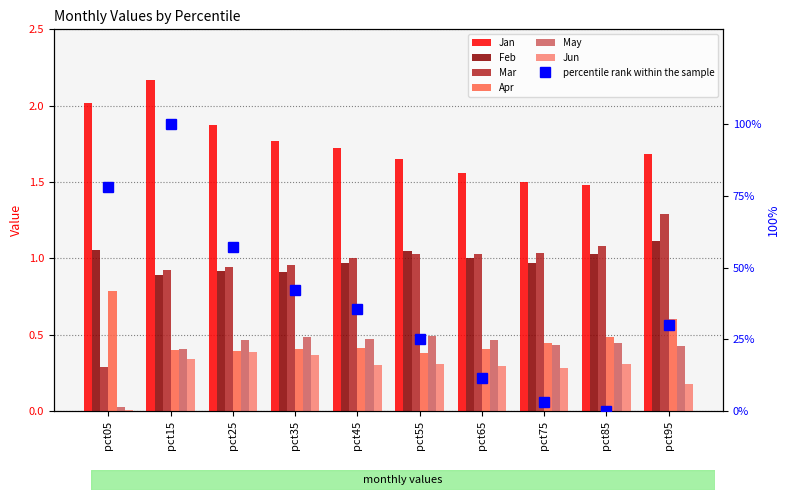

Which has a higher value, pct05 or pct45?

pct05